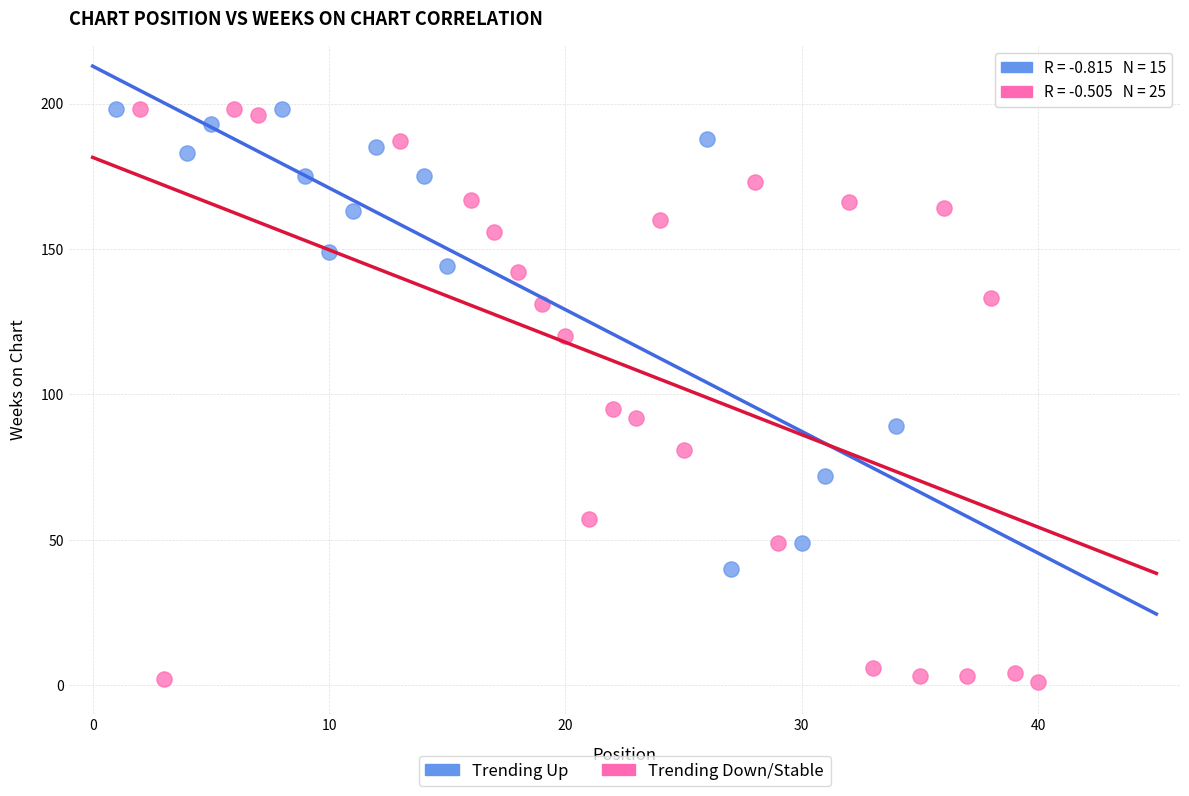

Which series has the largest Y range (max minus min)?

Trending Down/Stable